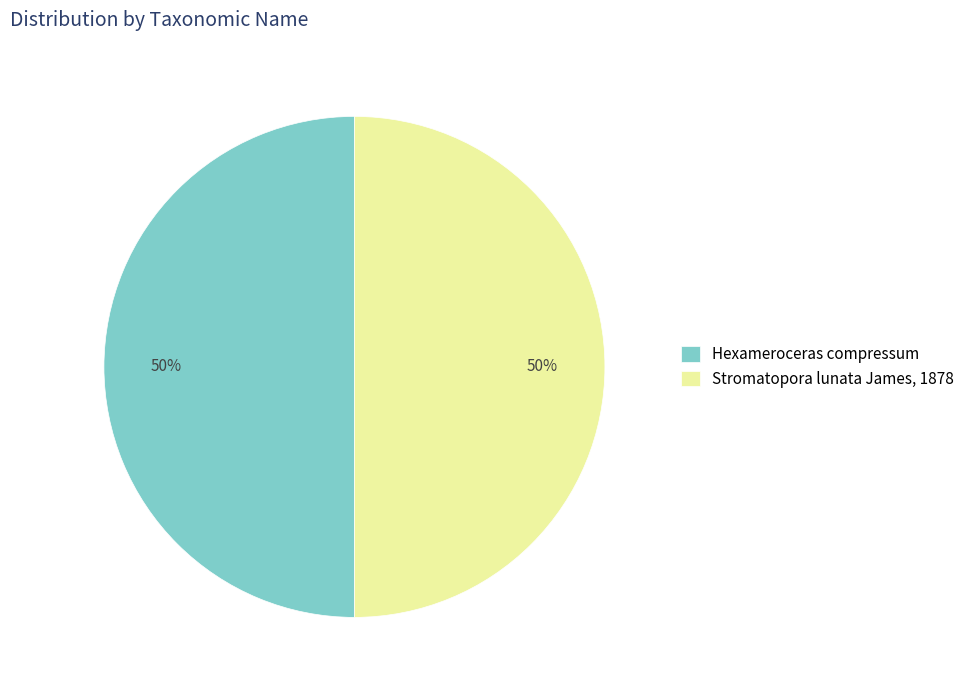

Is it true that Stromatopora lunata James, 1878 is 40% of the pie?

False